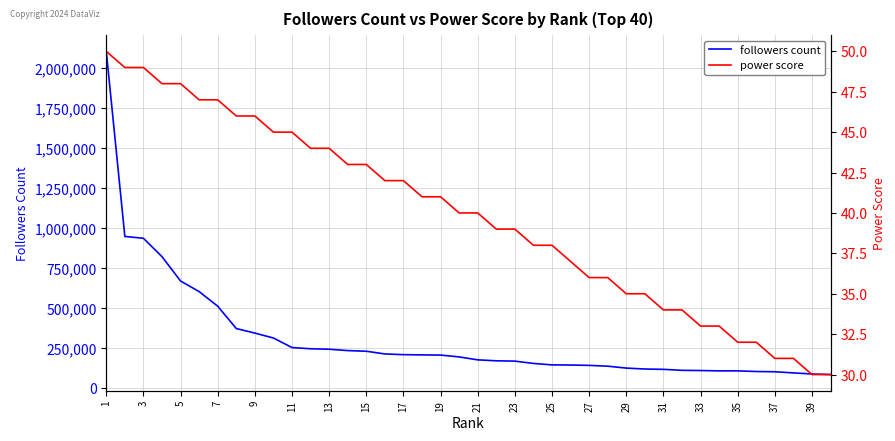

At how many categories does at least one series exceed 1626573?

1